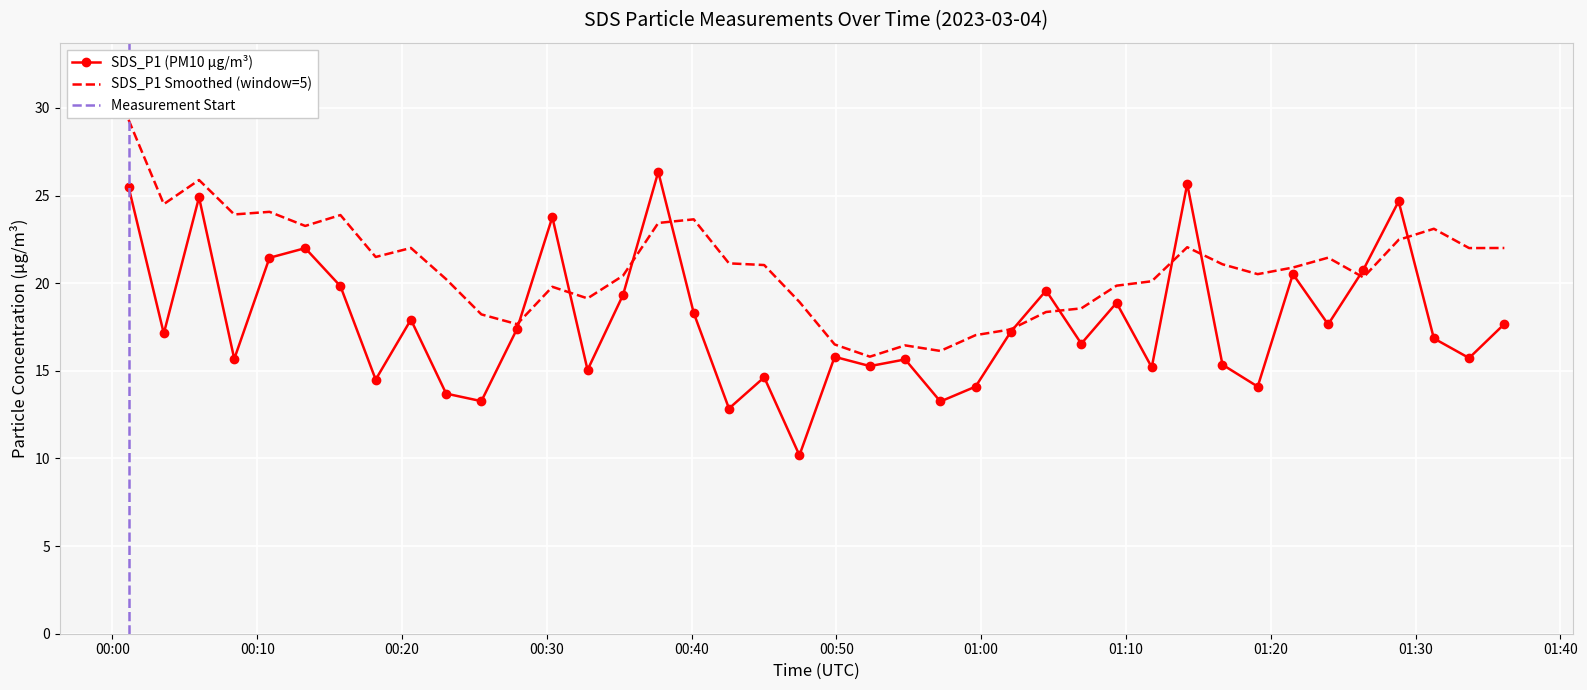

What is the highest value of the SDS_P1 Smoothed (window=5) series?

29.3